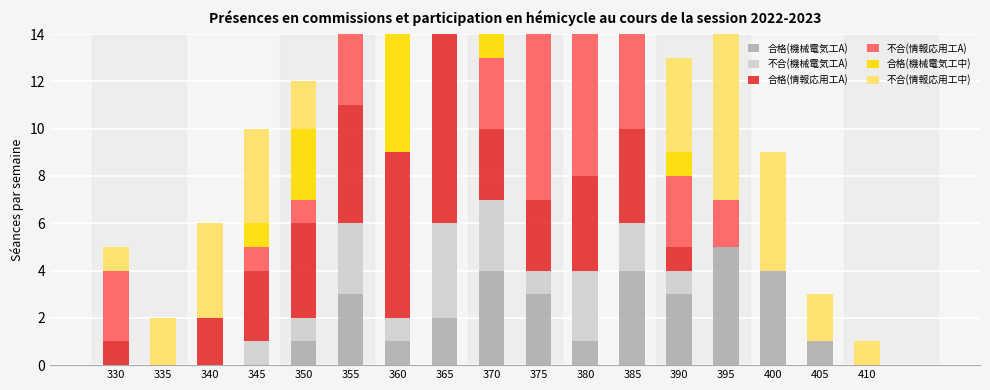

Which series changed the most between 350 and 390?

合格(情報応用工A)